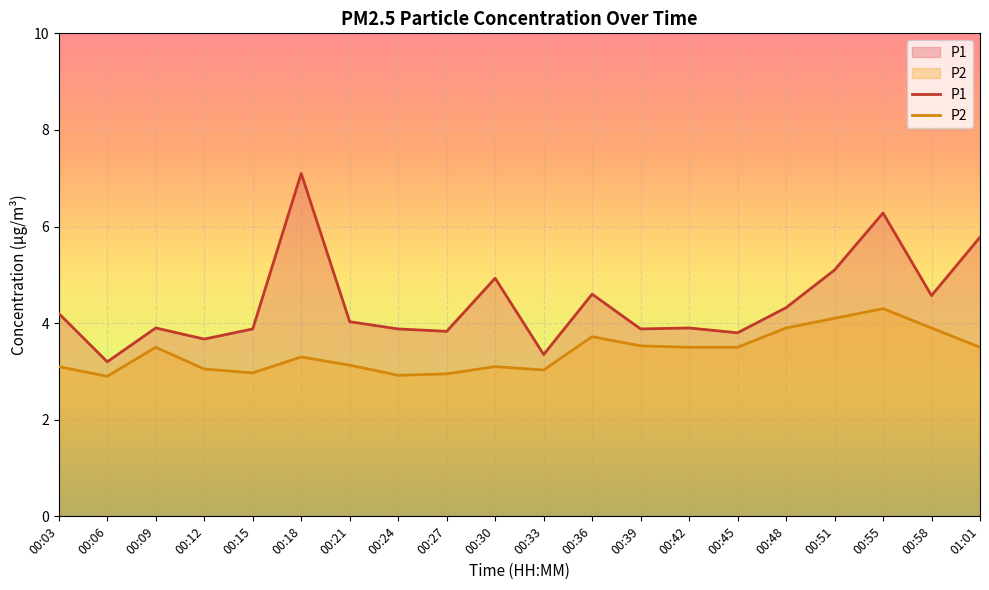

What is the label of the 5th point from the right?

00:48